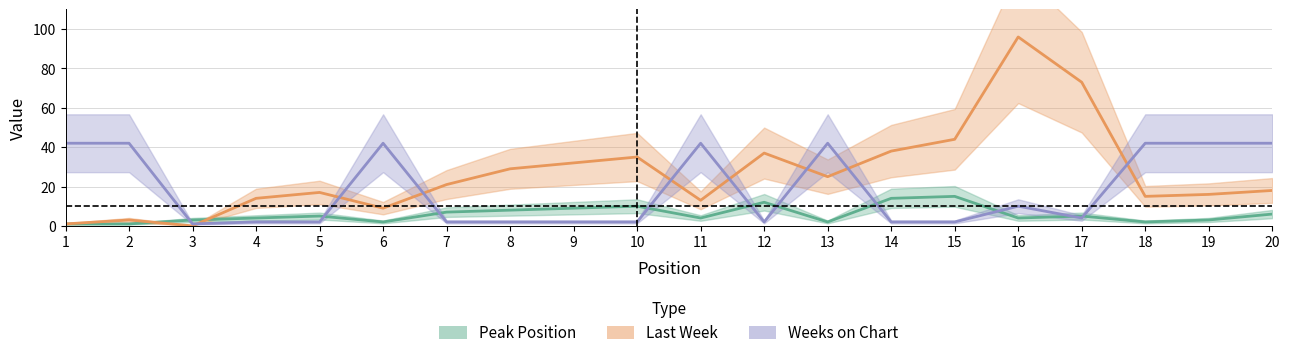

Between 2 and 10, which series saw the biggest shift?

Weeks on Chart